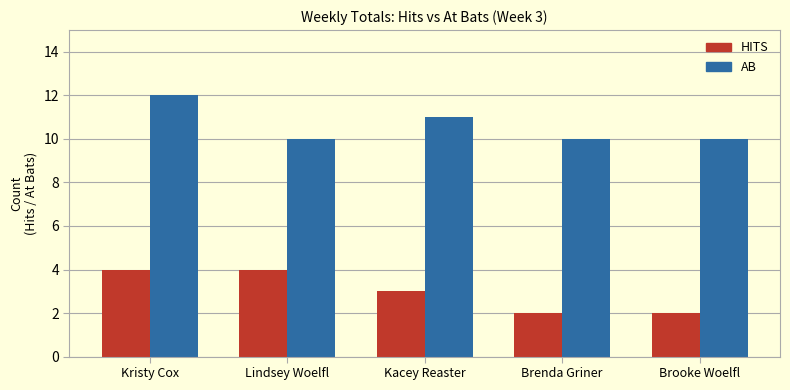

What is the greatest value displayed?

12